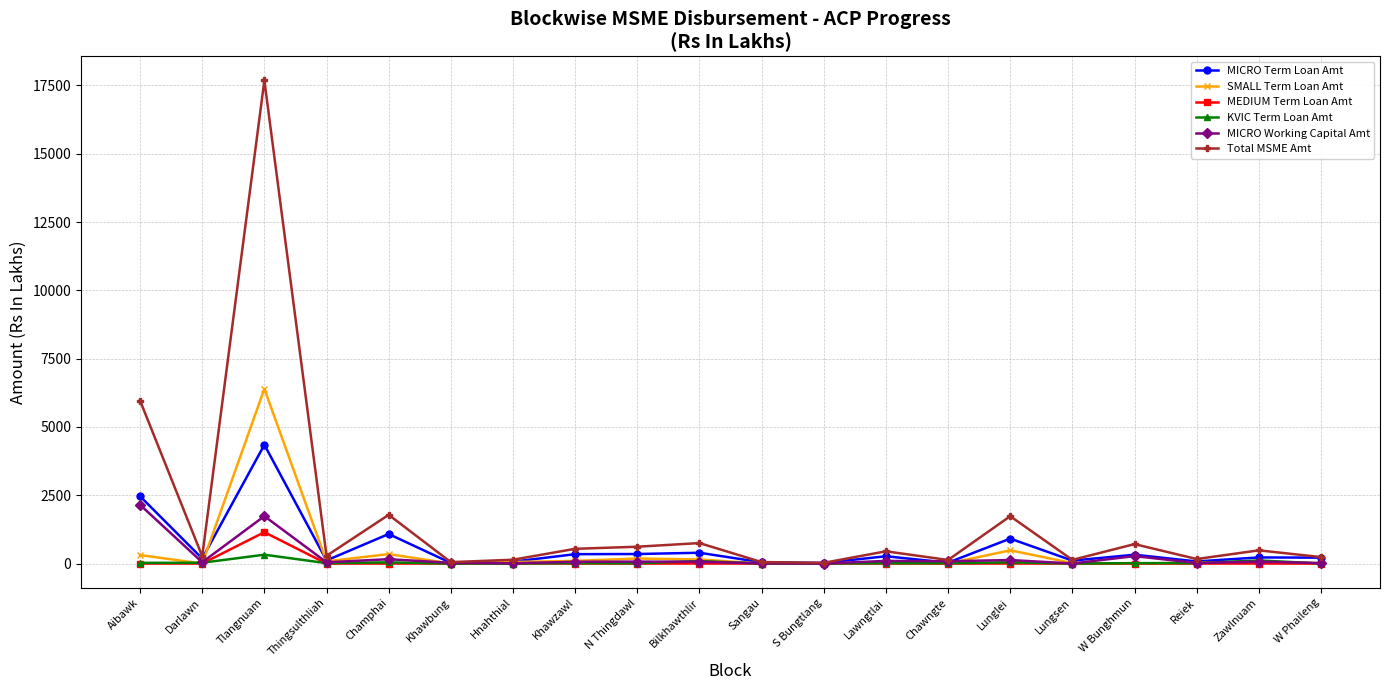

At which category does SMALL Term Loan Amt reach its first local peak?

Tlangnuam